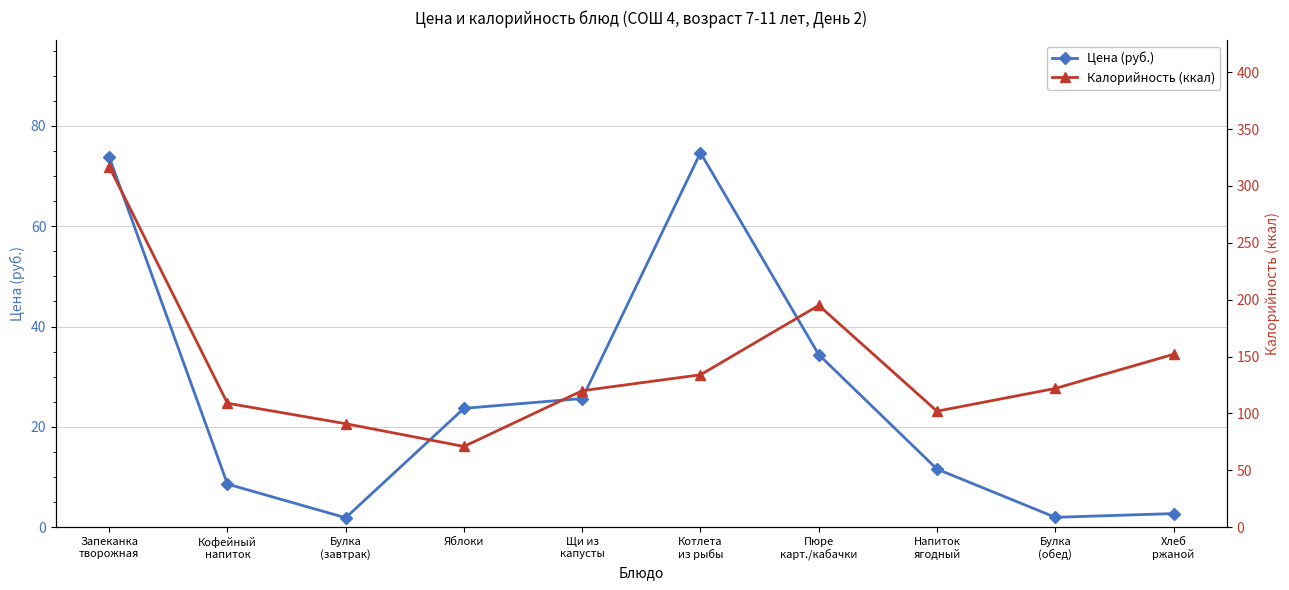

True or false: Калорийность (ккал) and Цена (руб.) cross at least once.

False